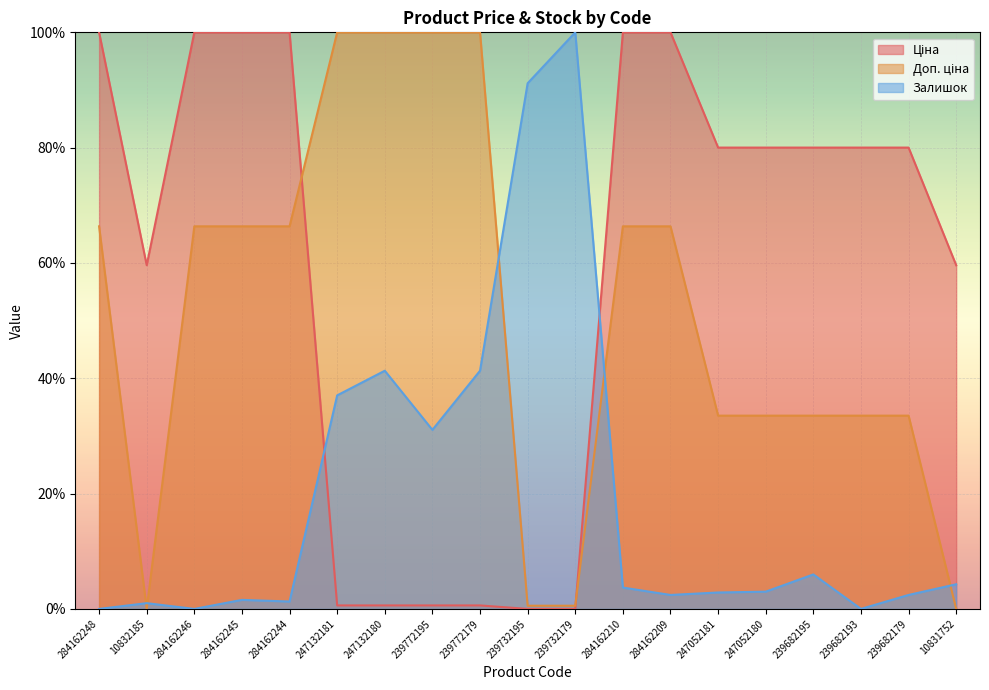

What is the difference between the second highest and second lowest values in the Доп. ціна series?

100.0